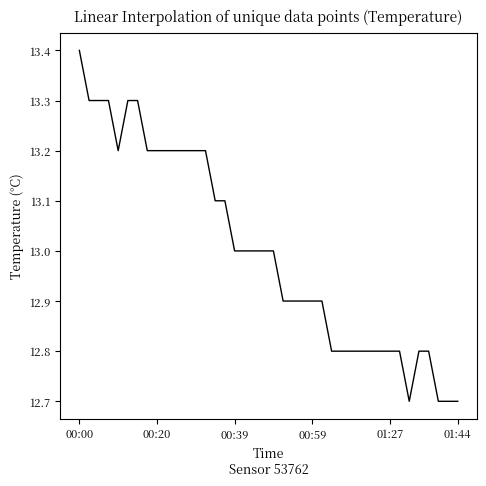

What is the greatest value displayed?

13.4